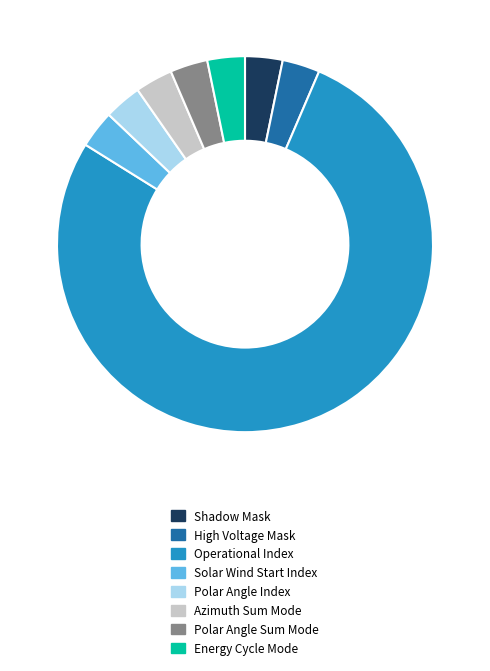

Combined, do Polar Angle Index and Operational Index account for over 50%?

Yes